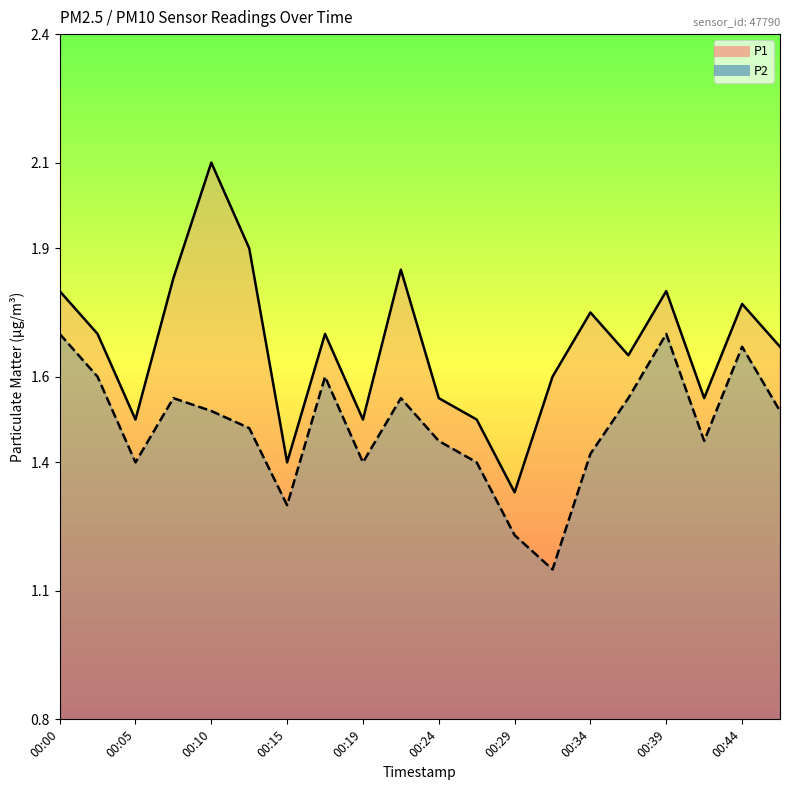

At which label does P1 reach its peak?

00:10